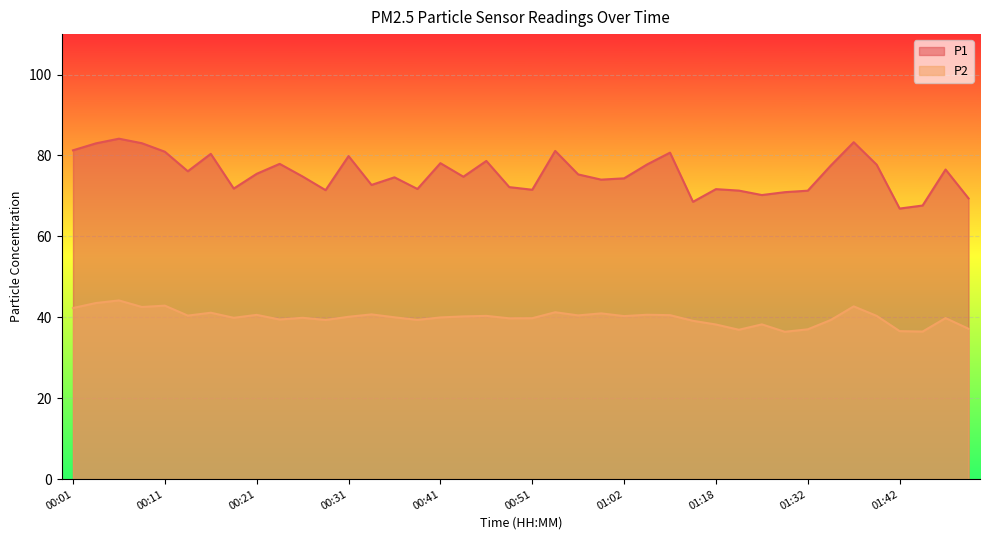

What value does the P1 series have at 01:18?

71.7